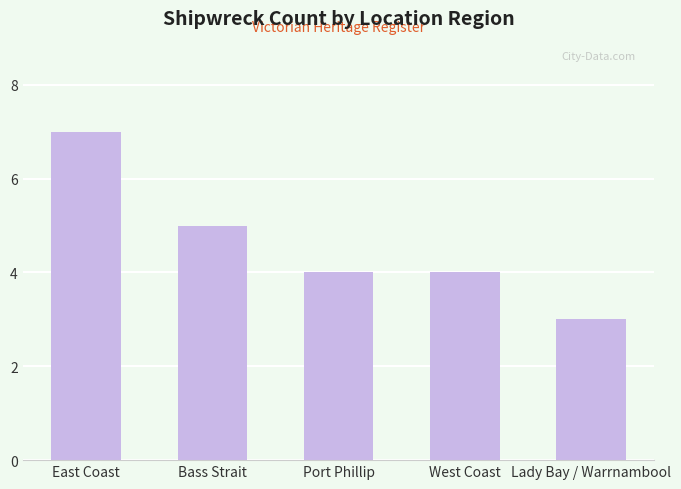

What is the change in value from West Coast to Lady Bay / Warrnambool?

-1